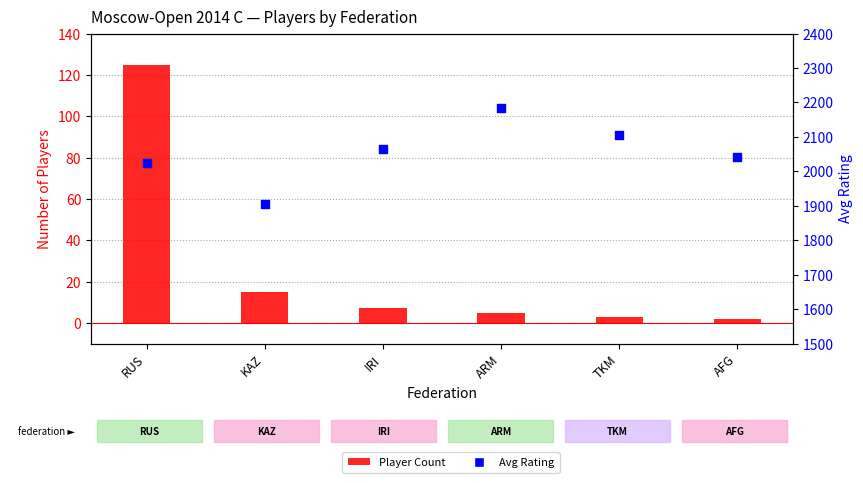

What are all the series names shown in the legend?

Player Count, Avg Rating